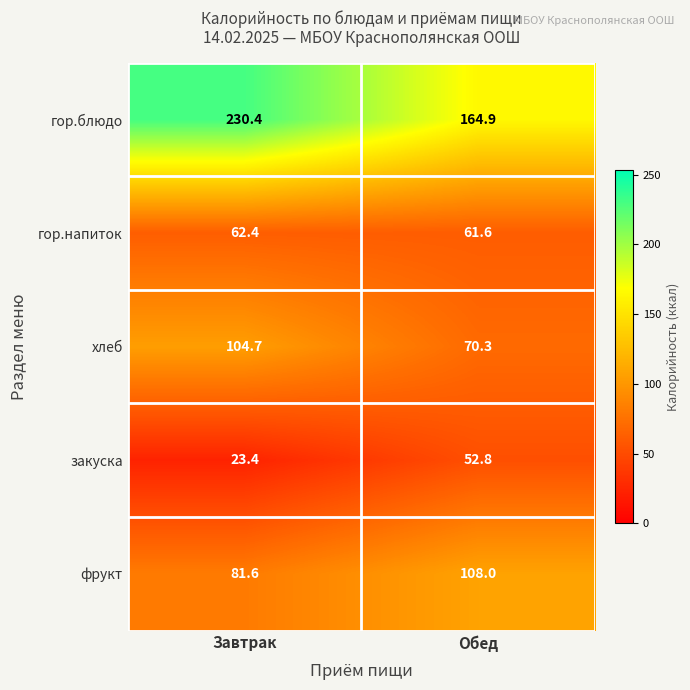

Rank the series at Обед from lowest to highest value.

закуска, гор.напиток, хлеб, фрукт, гор.блюдо